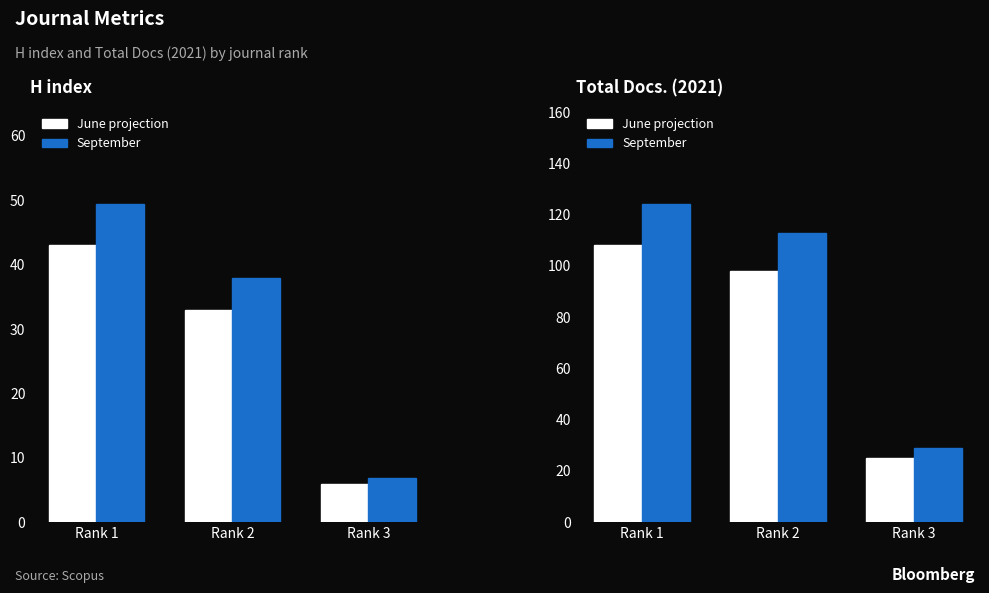

What is the lowest value of the June projection series?

25.0